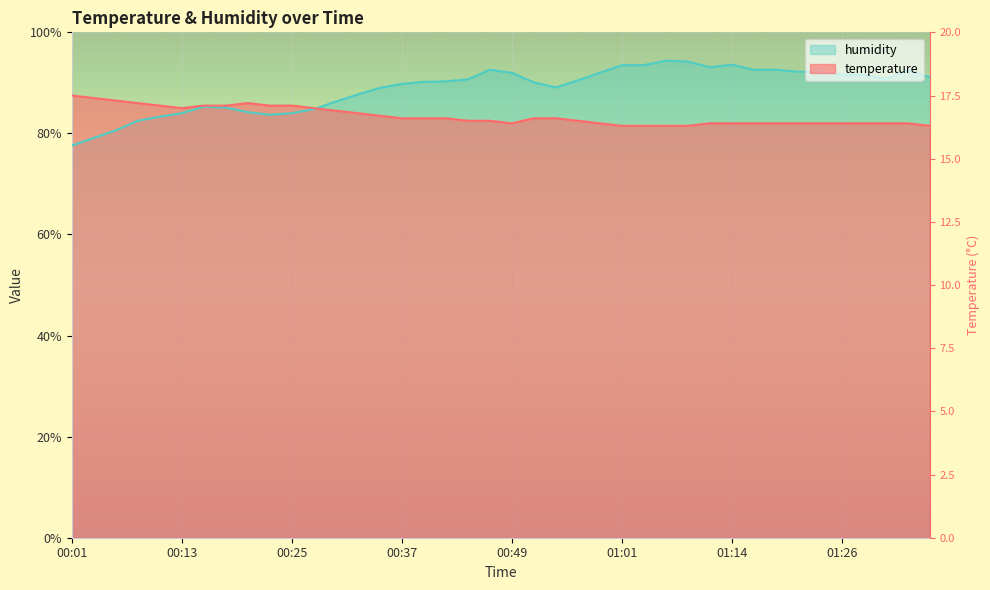

What are all the series names shown in the legend?

temperature, humidity